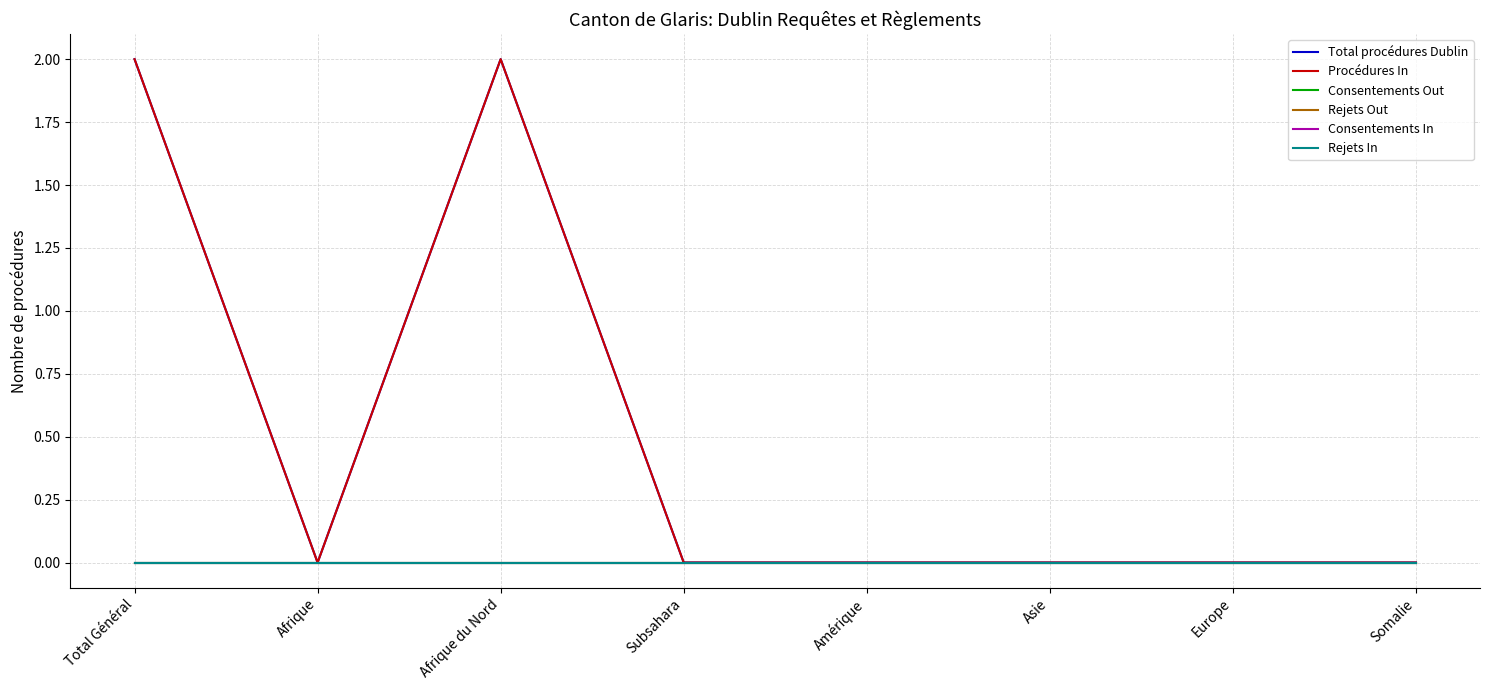

True or false: Consentements In has more than 2 points higher than both neighbors.

False